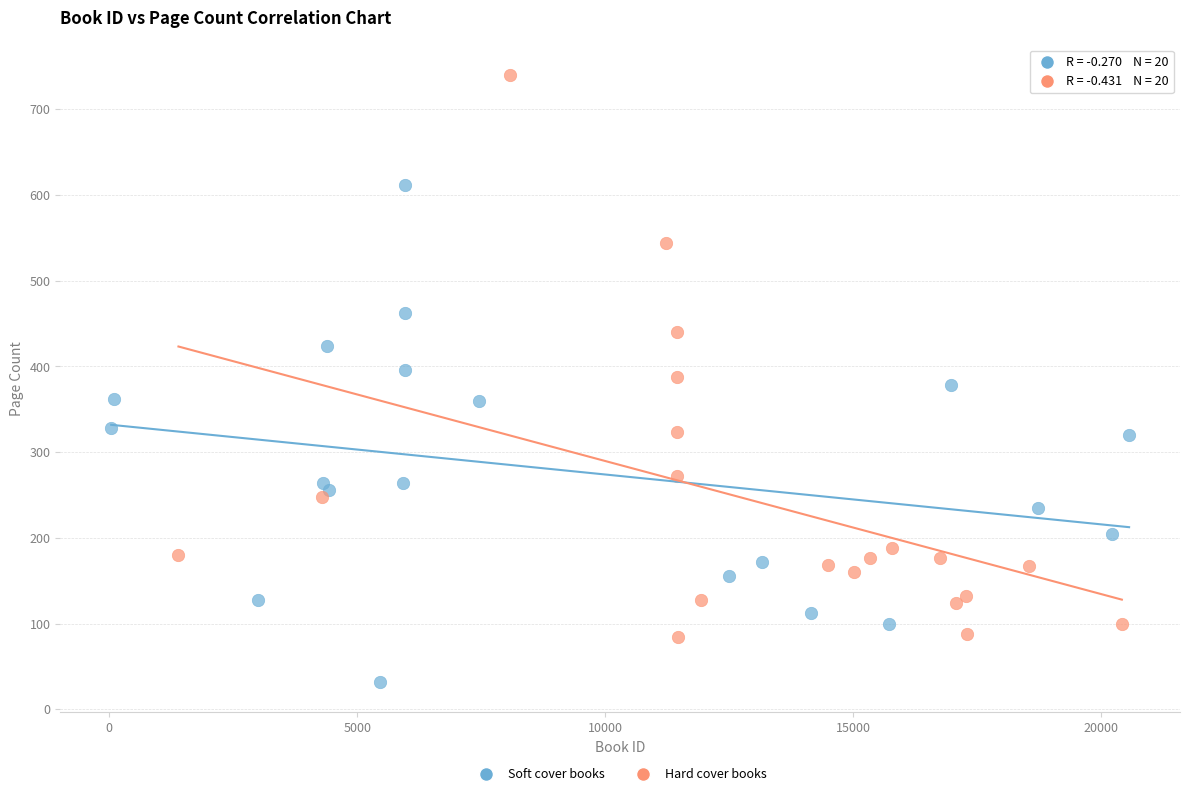

Which series reaches the maximum Y coordinate?

Hard cover books